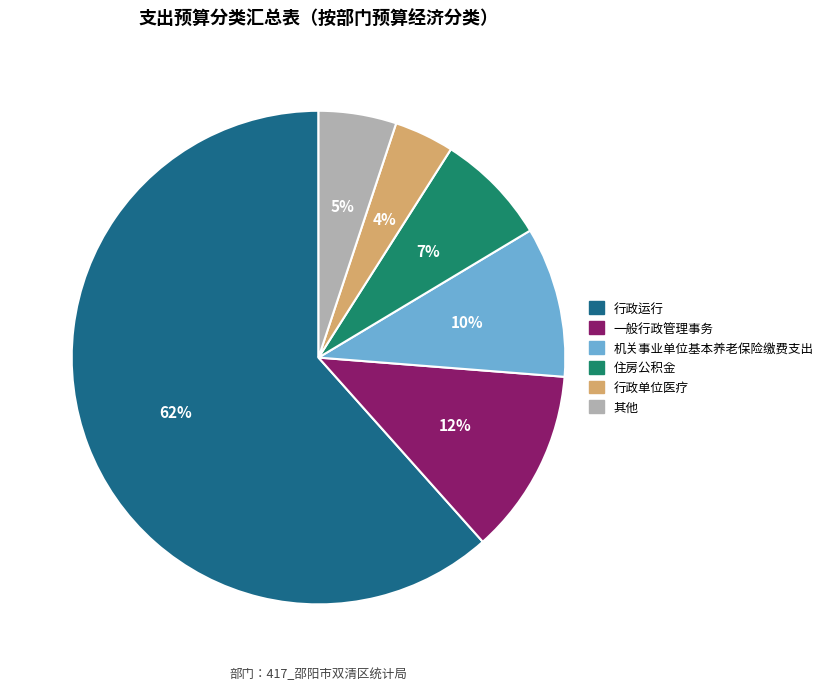

Count the number of slices in the pie.

6